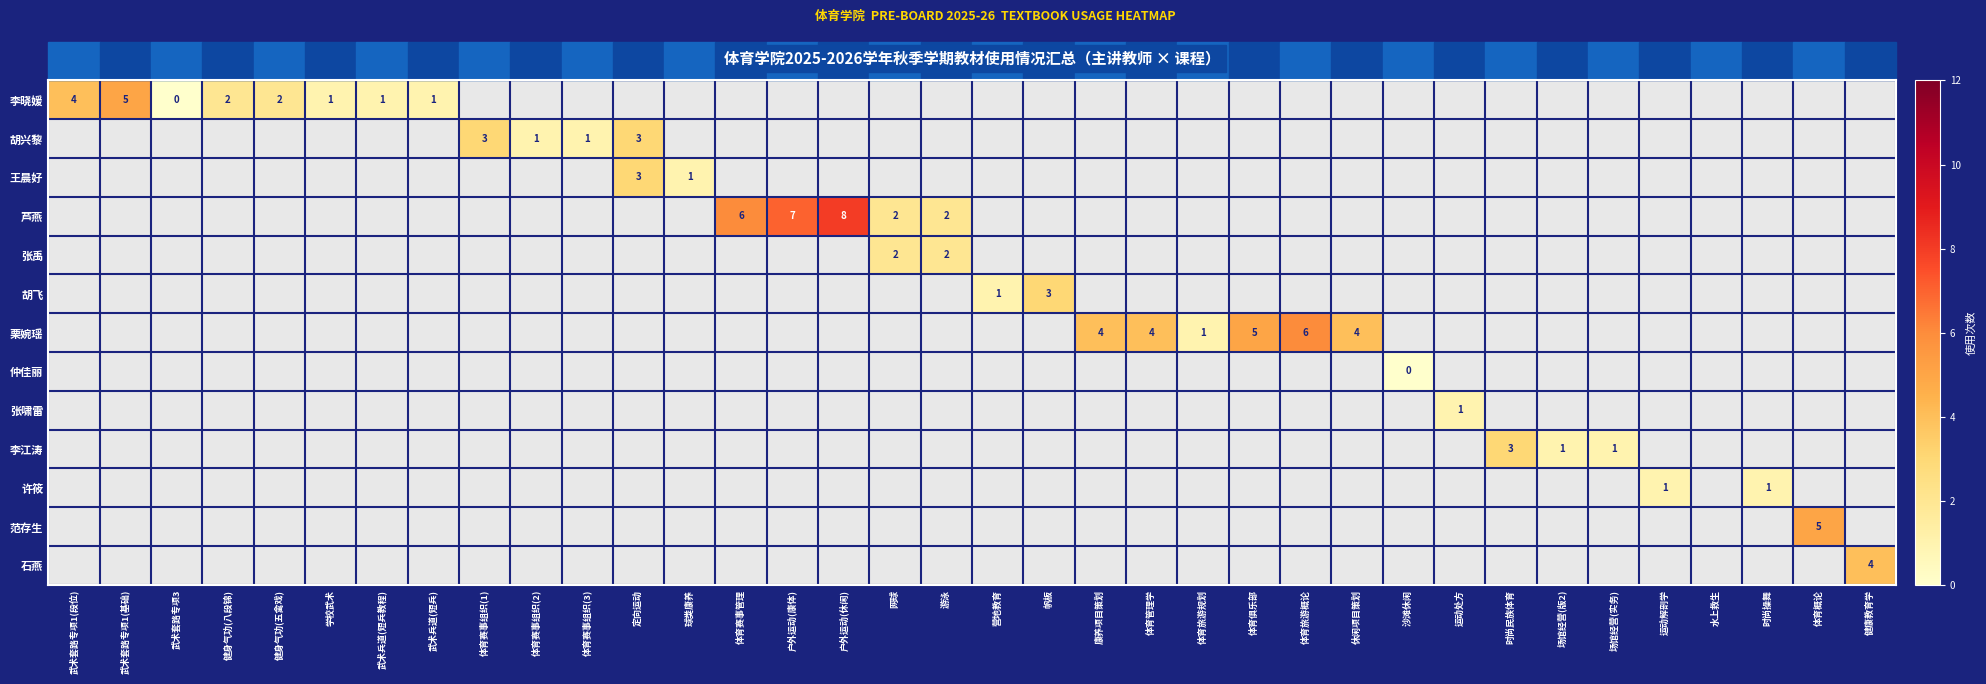

At how many categories does at least one series exceed 6?

2